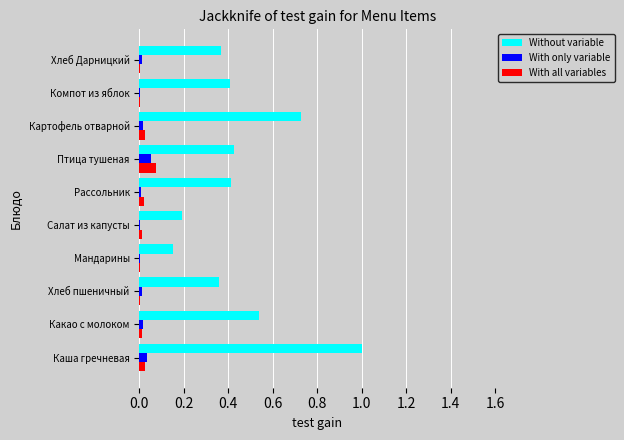

At which label is Without variable closest to 0?

Мандарины